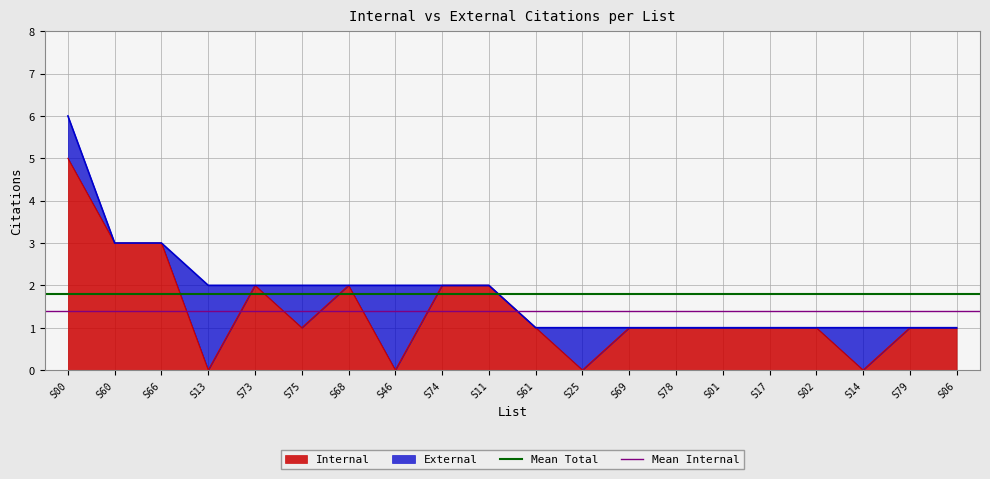

True or false: Internal has a value of 3 at S60.

True